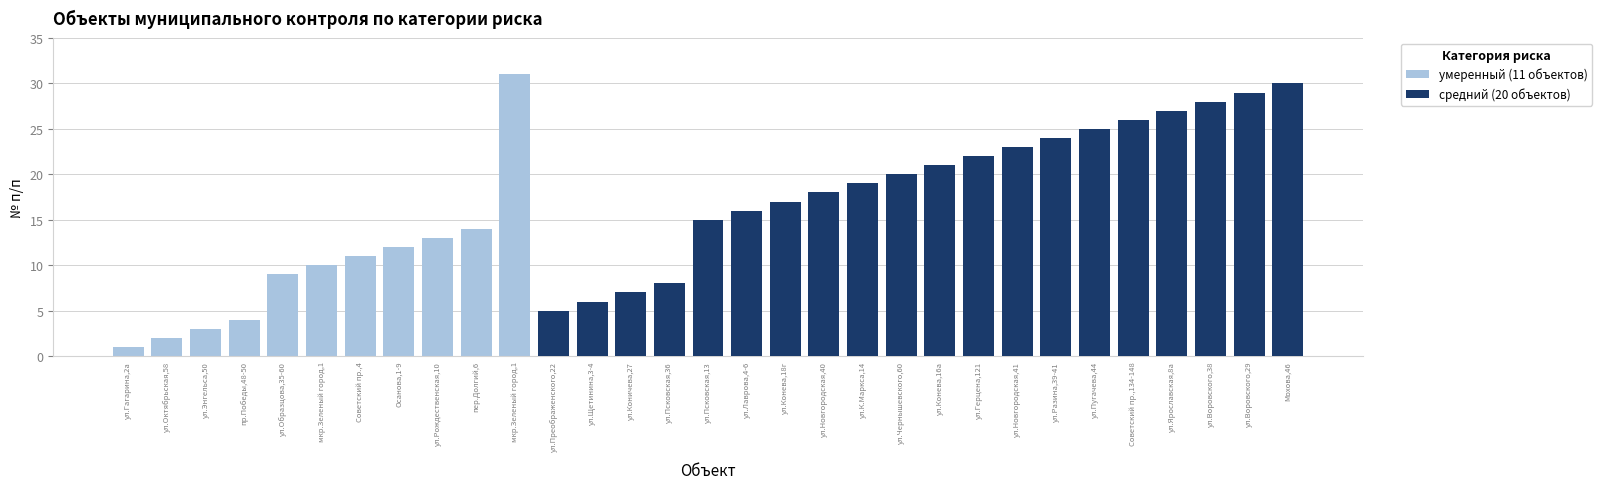

What is the label of the 8th bar from the left?

Осанова,1-9